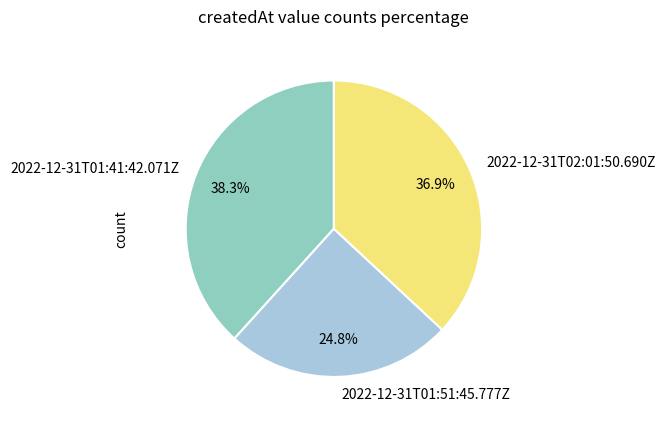

Which has a higher value, 2022-12-31T01:51:45.777Z or 2022-12-31T02:01:50.690Z?

2022-12-31T02:01:50.690Z